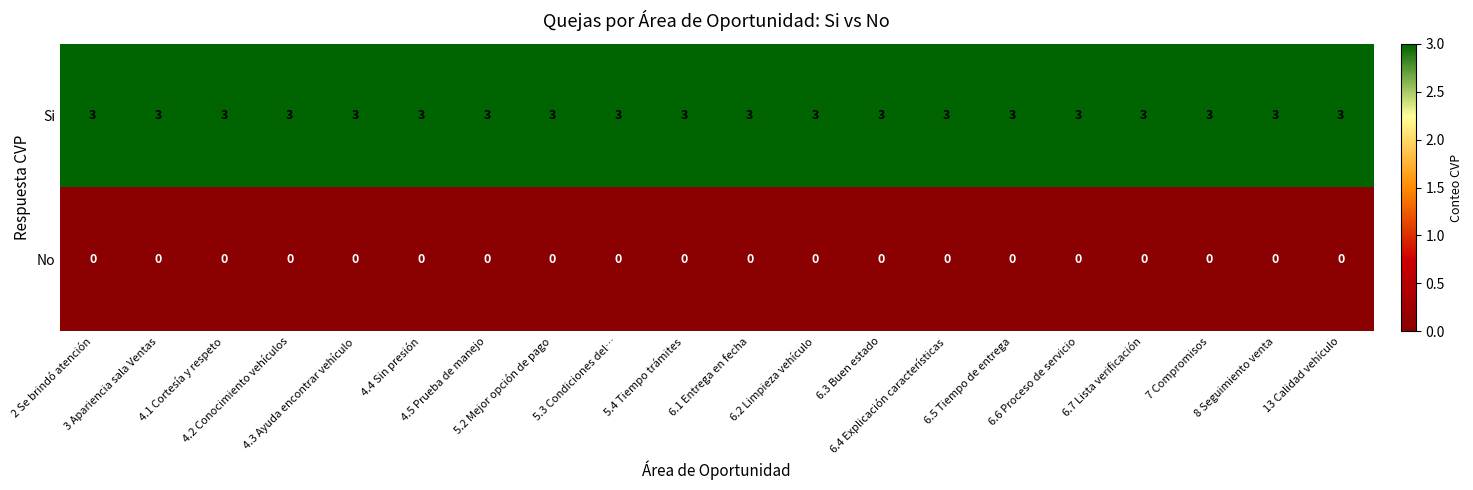

At how many categories does at least one series exceed 2?

20